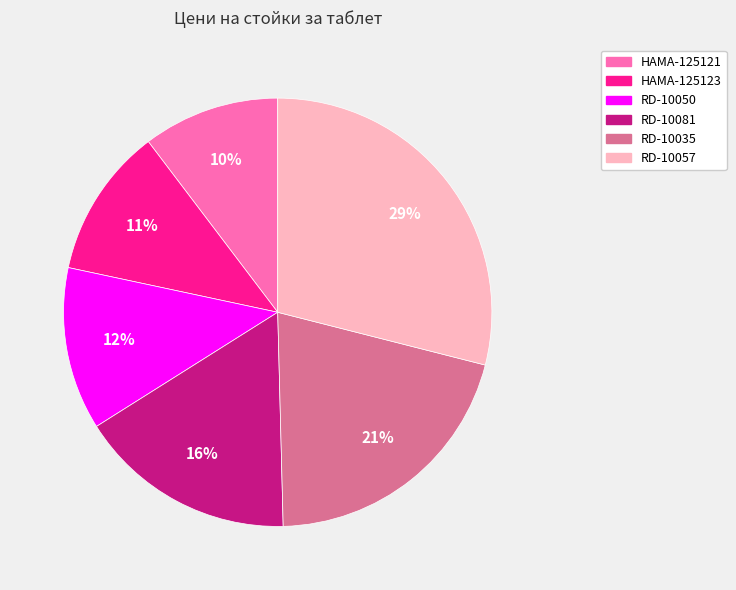

Combined, do RD-10057 and HAMA-125121 account for over 50%?

No